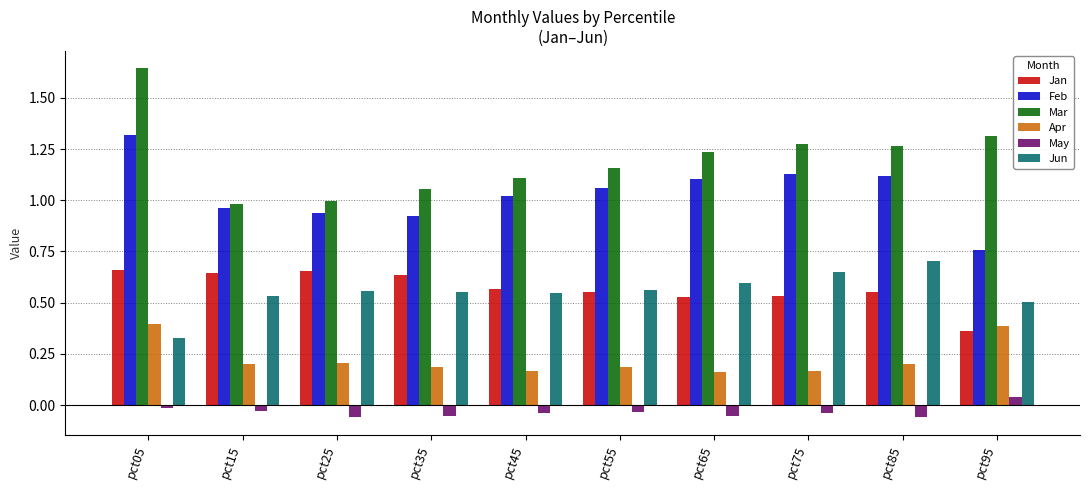

Which series has the largest total across all categories?

Mar